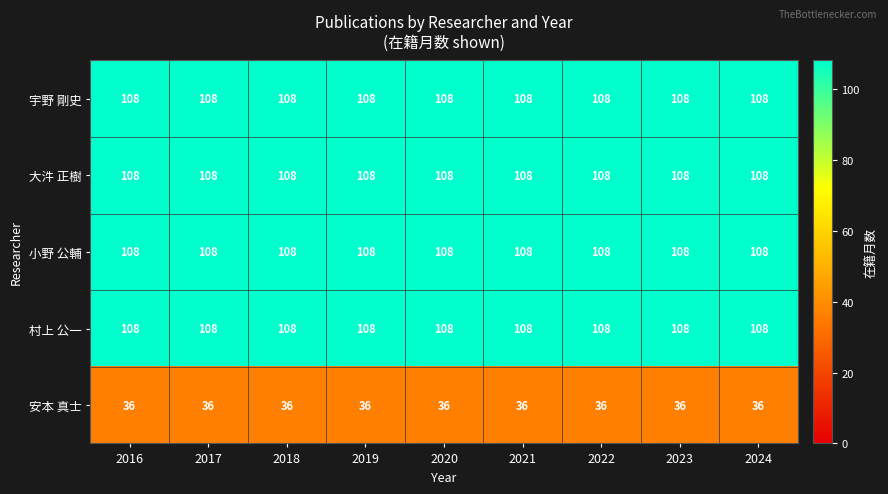

Read the 村上 公一 value at 2021.

108